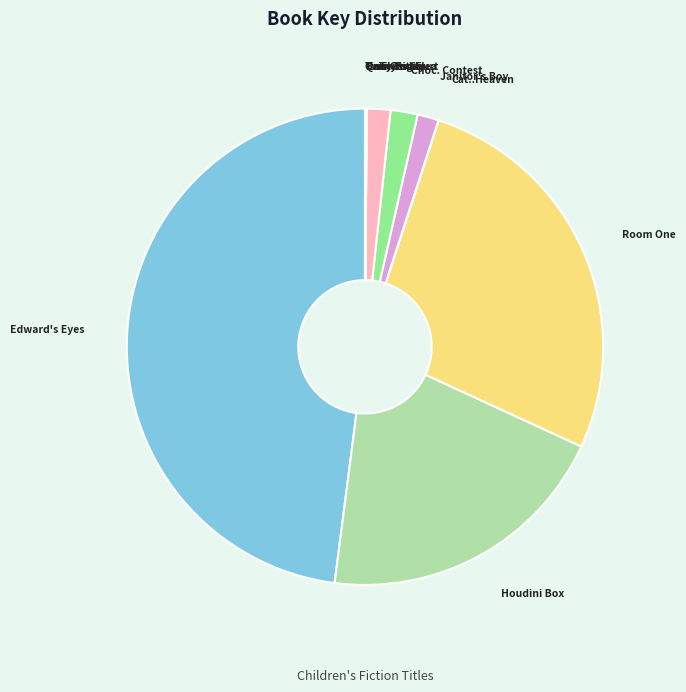

To the nearest percent, what is the average slice percentage?

9%